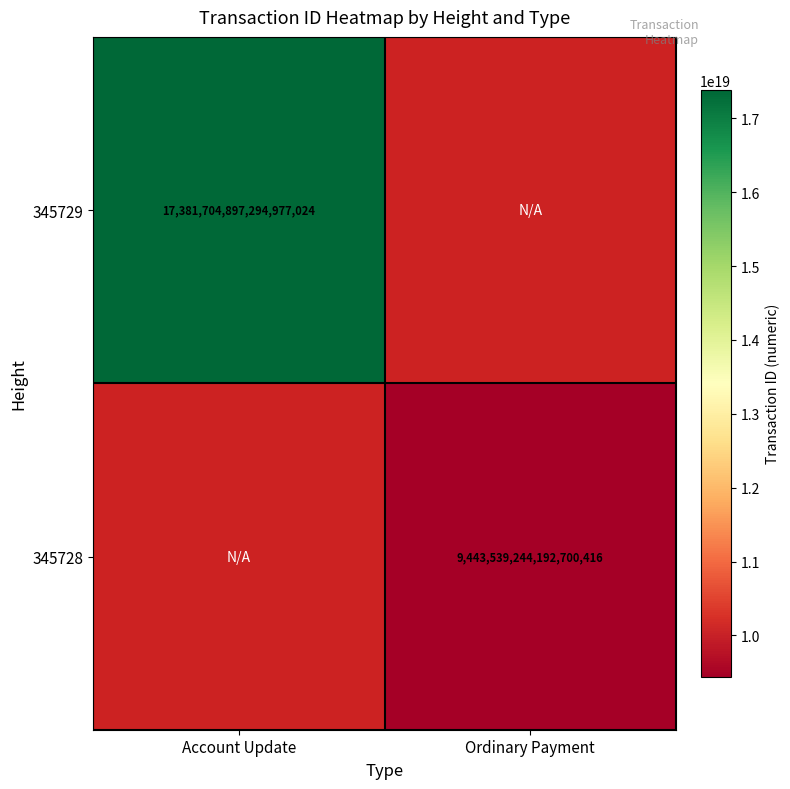

The 345729 series shows 29041260825142714368 at Account Update. True or false?

False